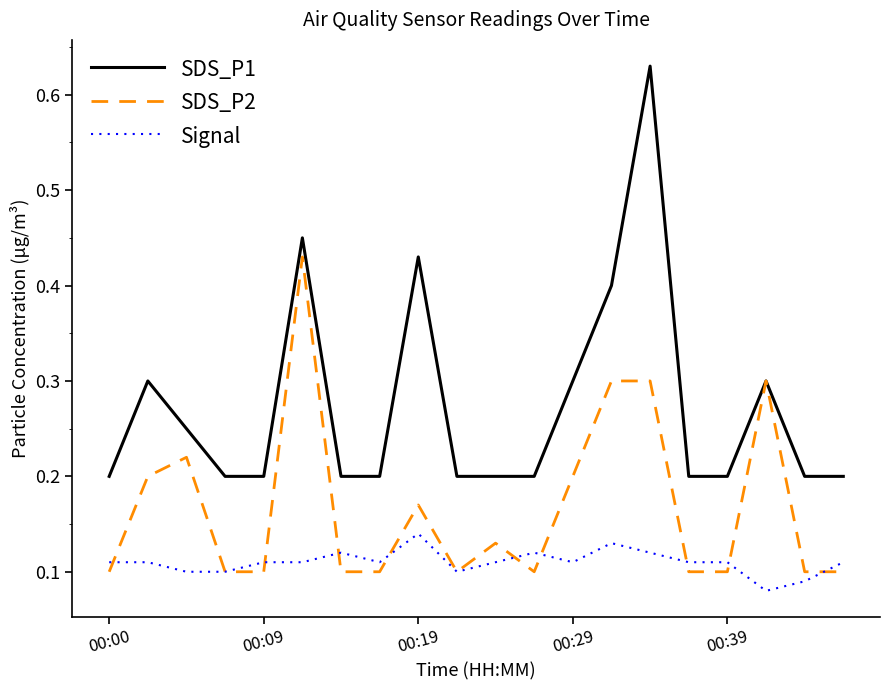

True or false: SDS_P1 and Signal intersect in this chart.

False